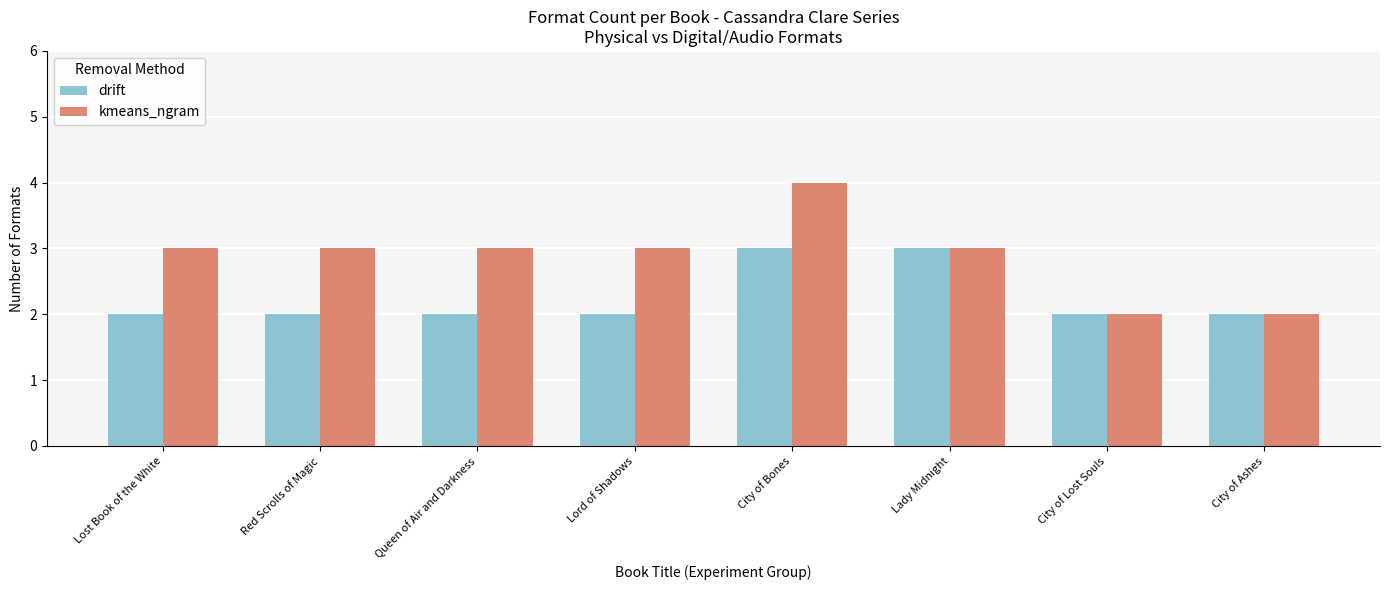

How many data points does each series have?

8